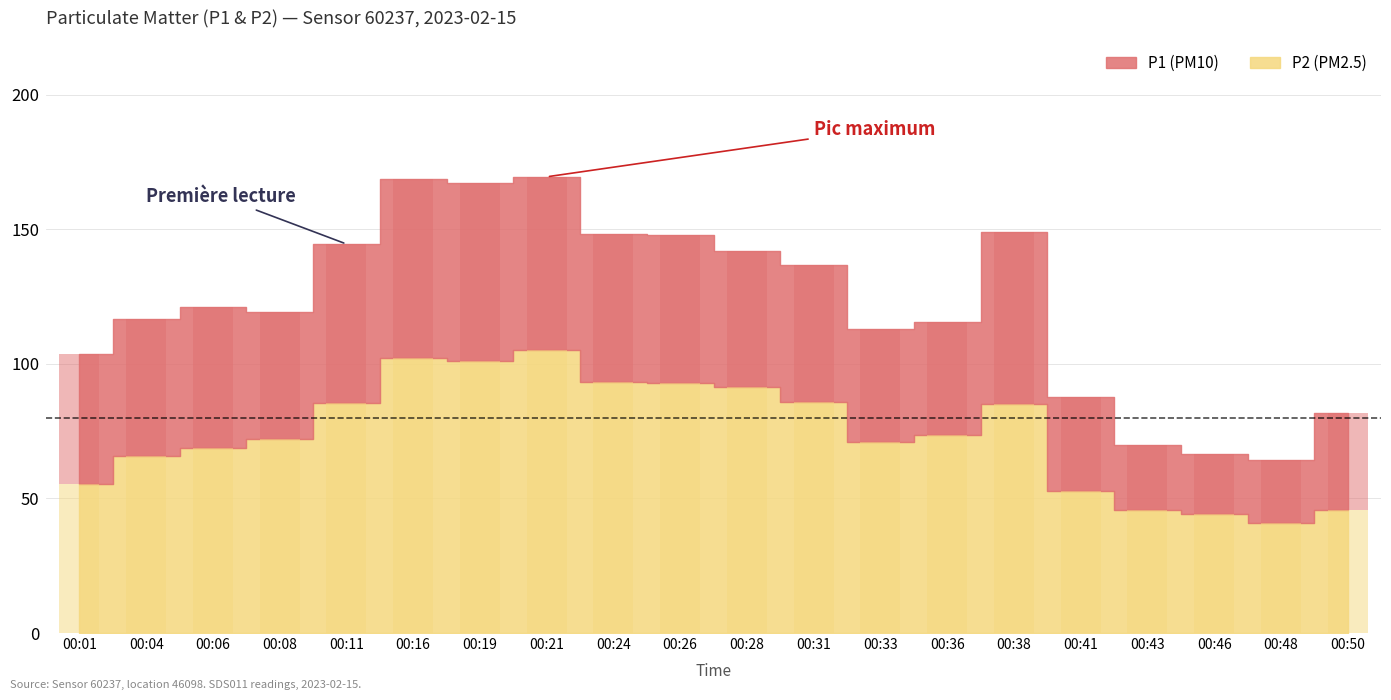

What is the minimum value shown in the chart?

40.9